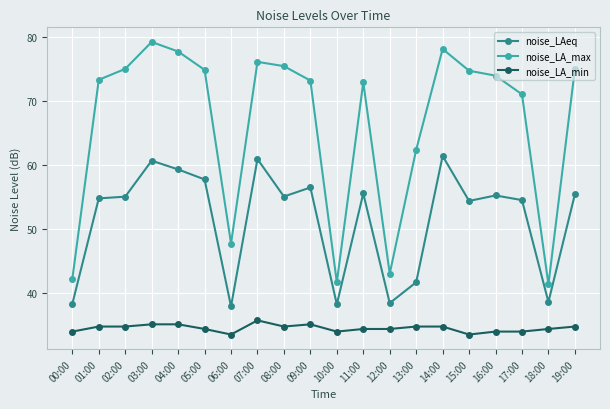

The value of noise_LA_max at 14:00 is 78.2. True or false?

True